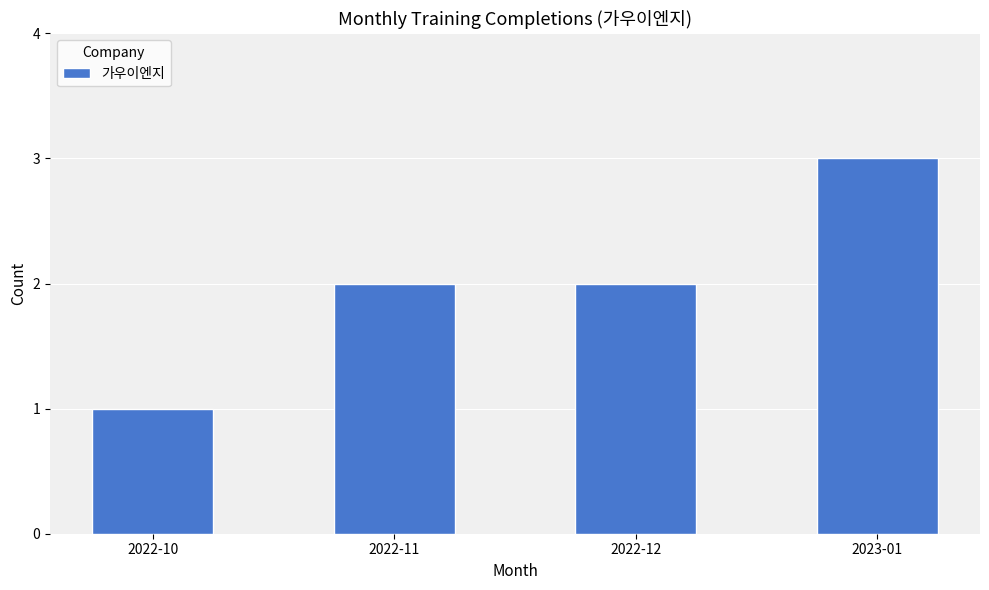

How many data points does each series have?

4